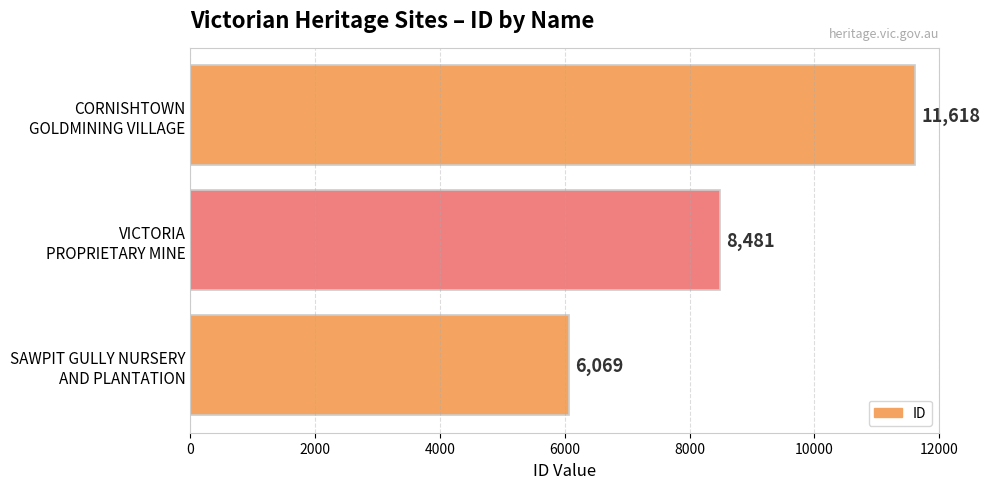

Rank the categories by value from highest to lowest.

CORNISHTOWN
GOLDMINING VILLAGE, VICTORIA
PROPRIETARY MINE, SAWPIT GULLY NURSERY
AND PLANTATION